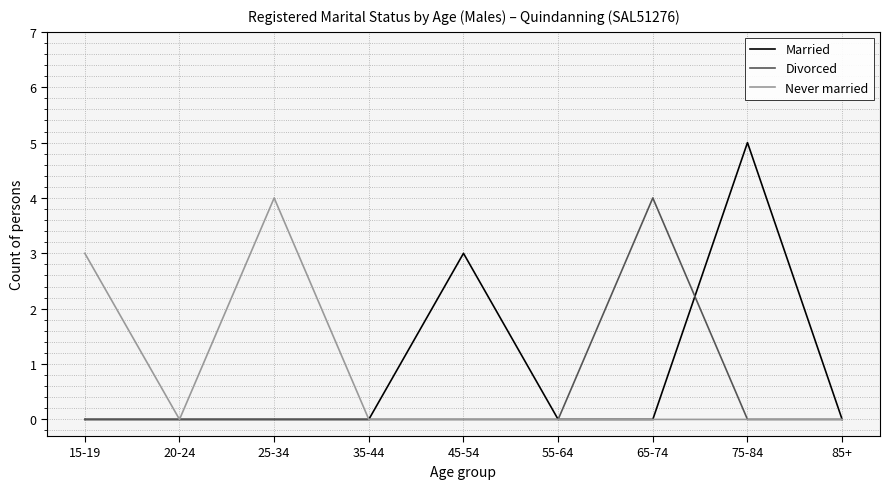

What position from the left is 45-54?

5